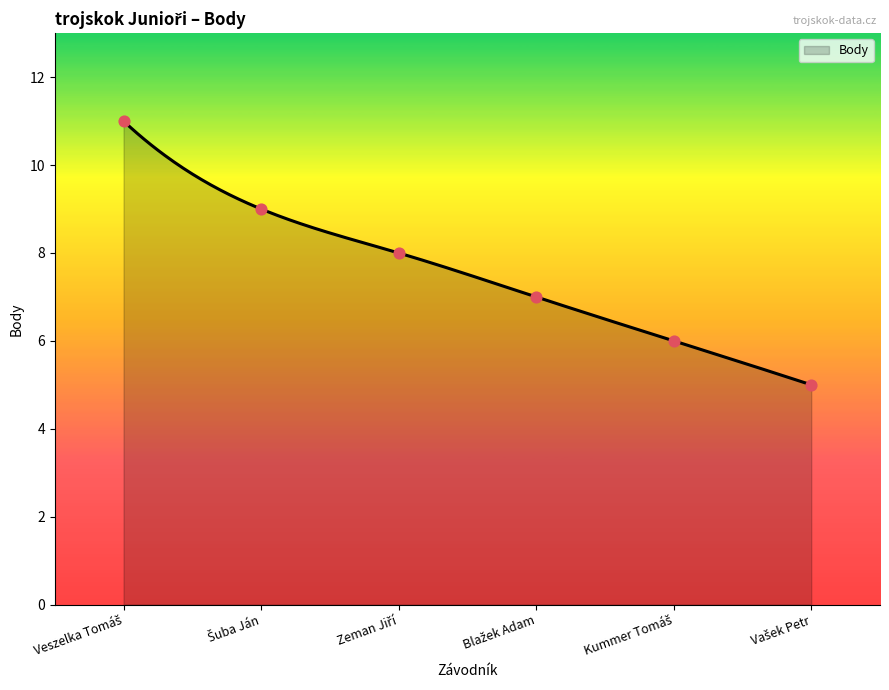

What is the change in value from Veszelka Tomáš to Zeman Jiří?

-3